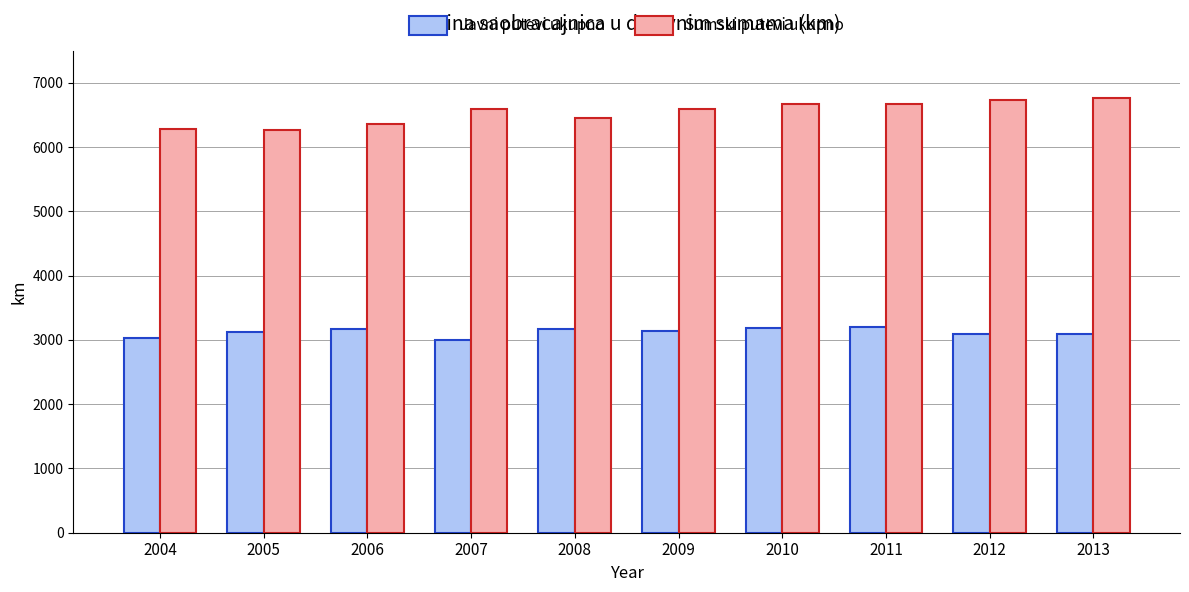

What is the total value across all series at 2012?

9825